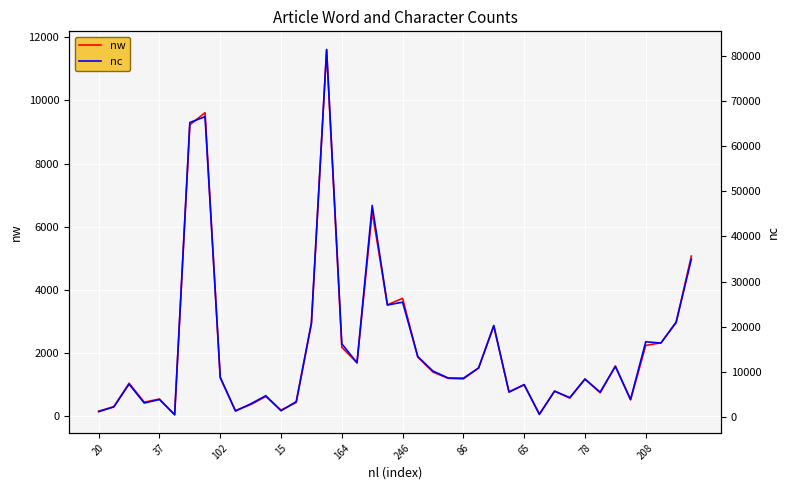

List the series in order of their peak value, lowest first.

nw, nc